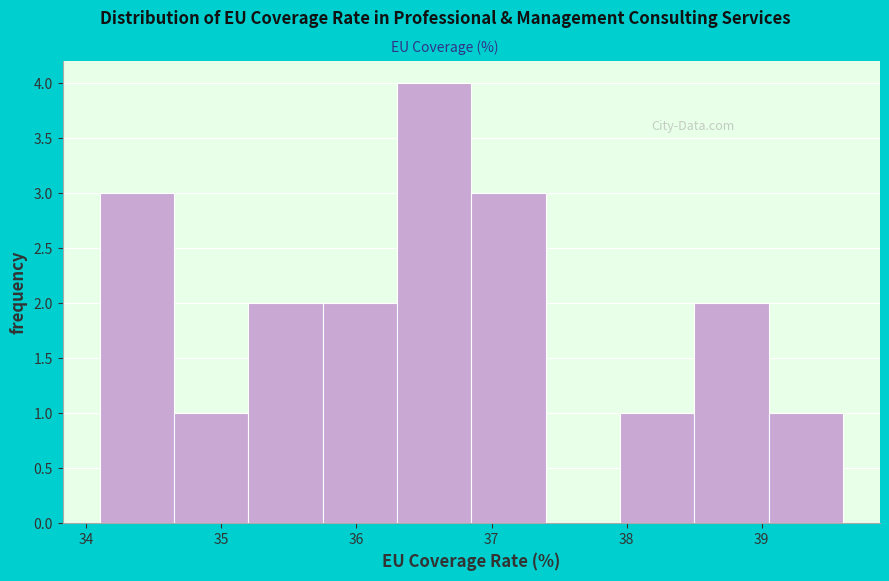

How tall is the bar that spans 35.20 to 35.75 on the x-axis? Neither the bar edges nor the heights are printed on the chart, so give them approximately, as read against the axes.

2